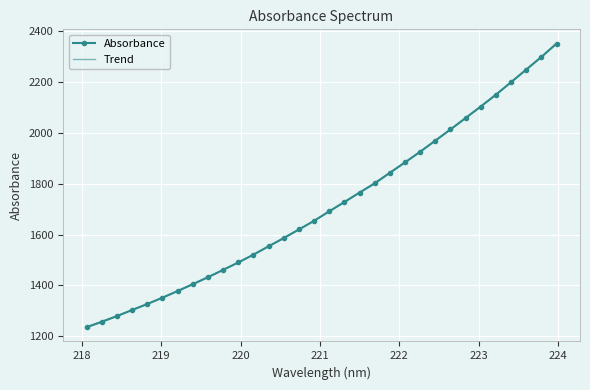

Reading left to right, what are all the values shown in this chart?

218.0596=1235.5	218.2508=1256.7	218.442=1279.3	218.6332=1303.4	218.8244=1327.0	219.0156=1351.8	219.2067=1378.1	219.3979=1405.1	219.589=1432.4	219.7801=1461.4	219.9712=1490.3	220.1623=1521.2	220.3533=1554.1	220.5444=1586.5	220.7354=1620.3	220.9264=1654.1	221.1174=1691.8	221.3083=1728.3	221.4993=1765.4	221.6902=1801.4	221.8812=1843.1	222.0721=1884.1	222.263=1925.9	222.4538=1969.8	222.6447=2013.7	222.8355=2058.8	223.0264=2103.9	223.2172=2150.4	223.408=2199.7	223.5987=2249.3	223.7895=2299.0	223.9802=2351.8